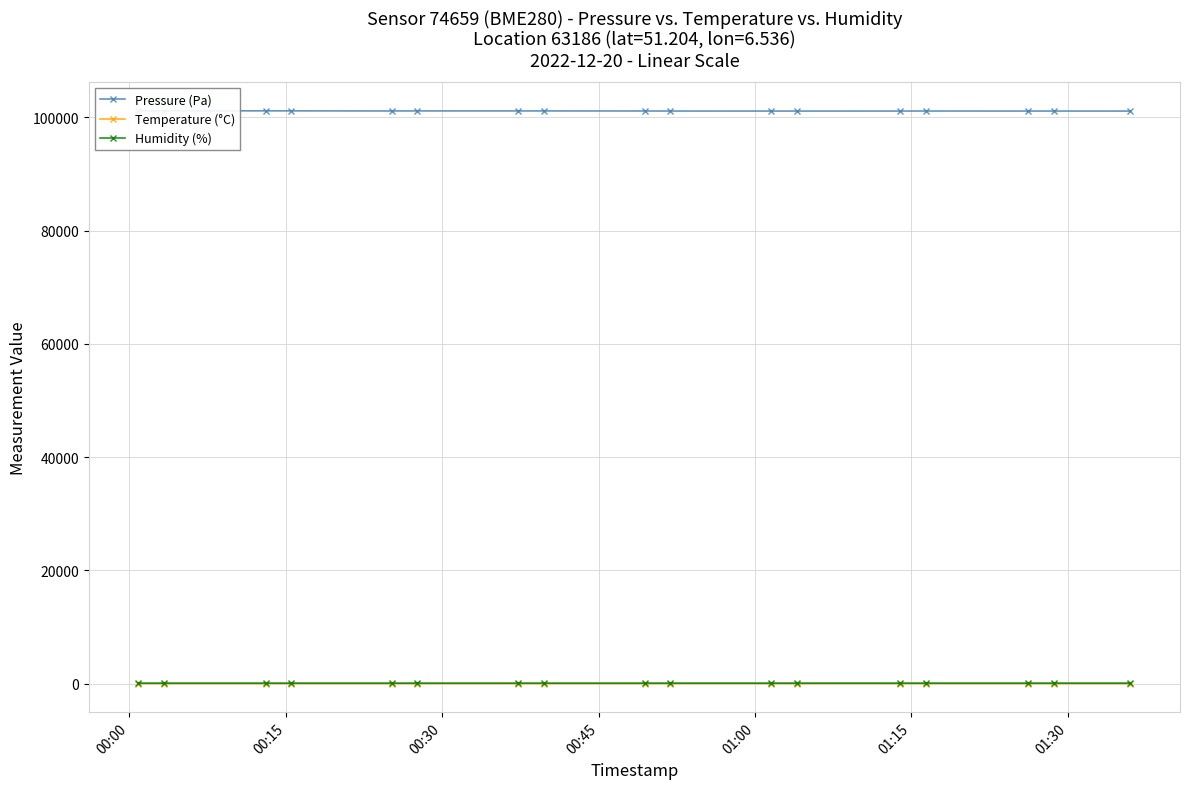

True or false: Temperature (°C) has more than 1 interior local peaks.

True